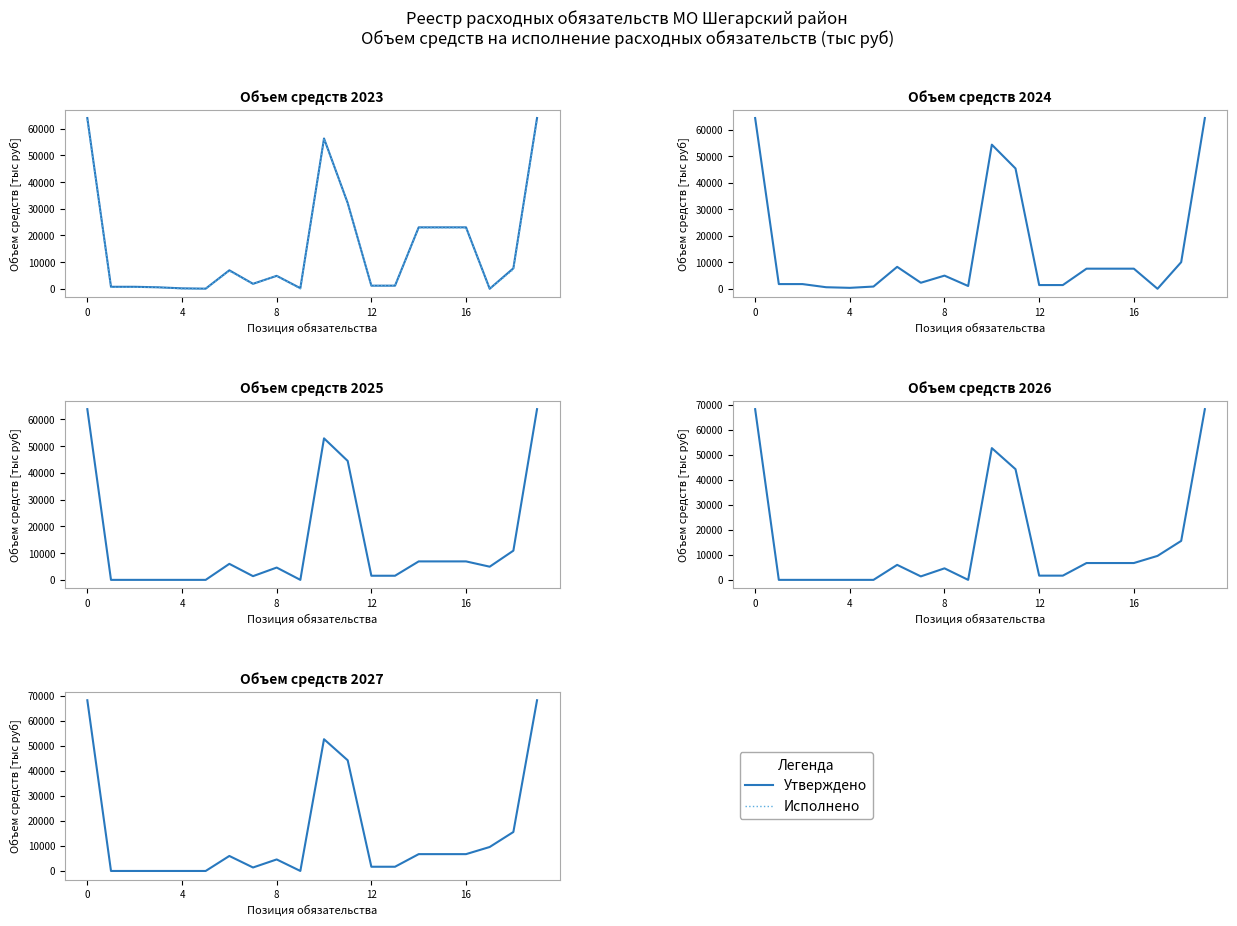

How many distinct data groups are displayed?

6